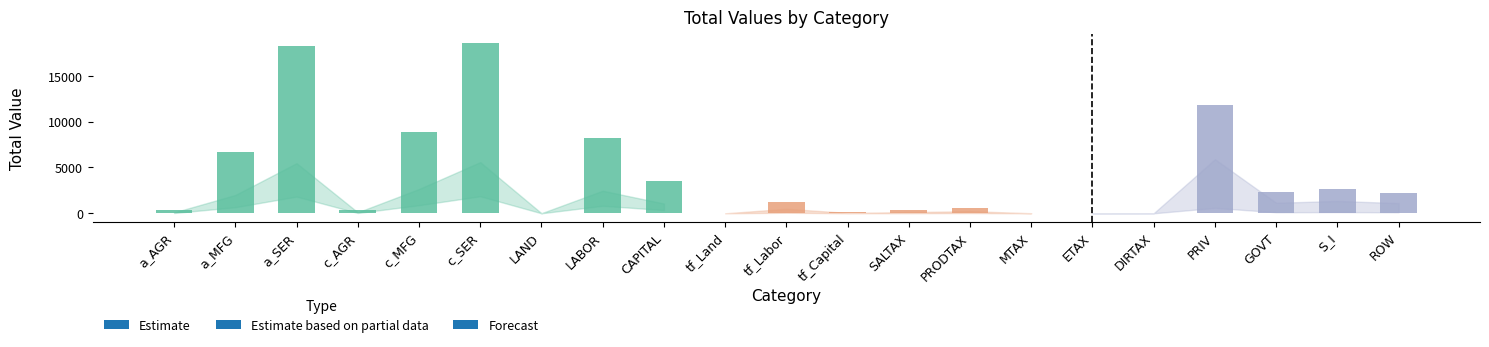

The chart shows a value of 112.2 at tf_Capital. True or false?

True